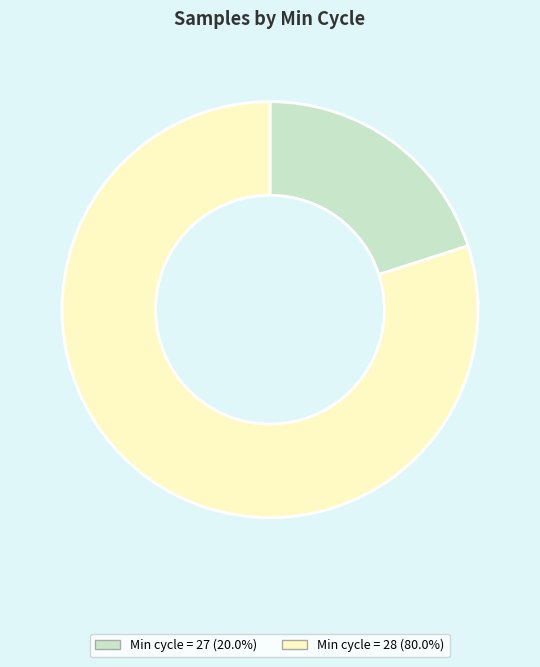

Does any single category account for the majority?

Yes